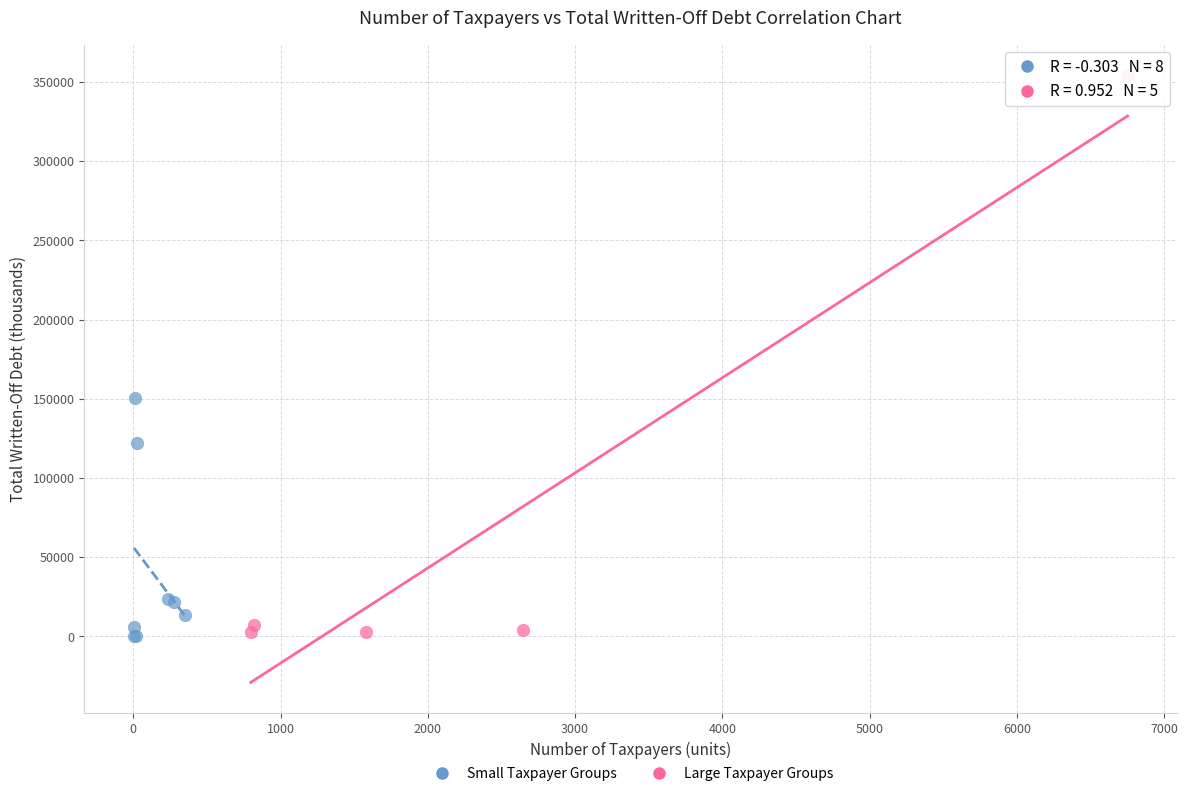

Which series has the widest spread of Y values?

Large Taxpayer Groups